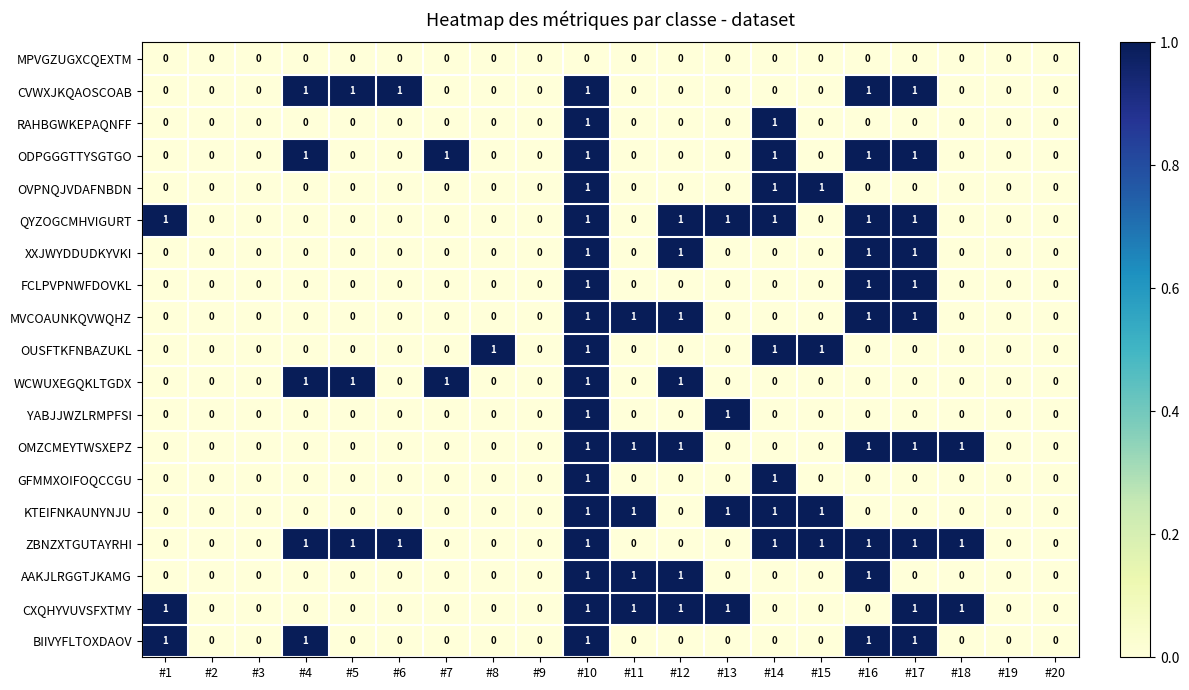

What is the total value across all series at #10?

18